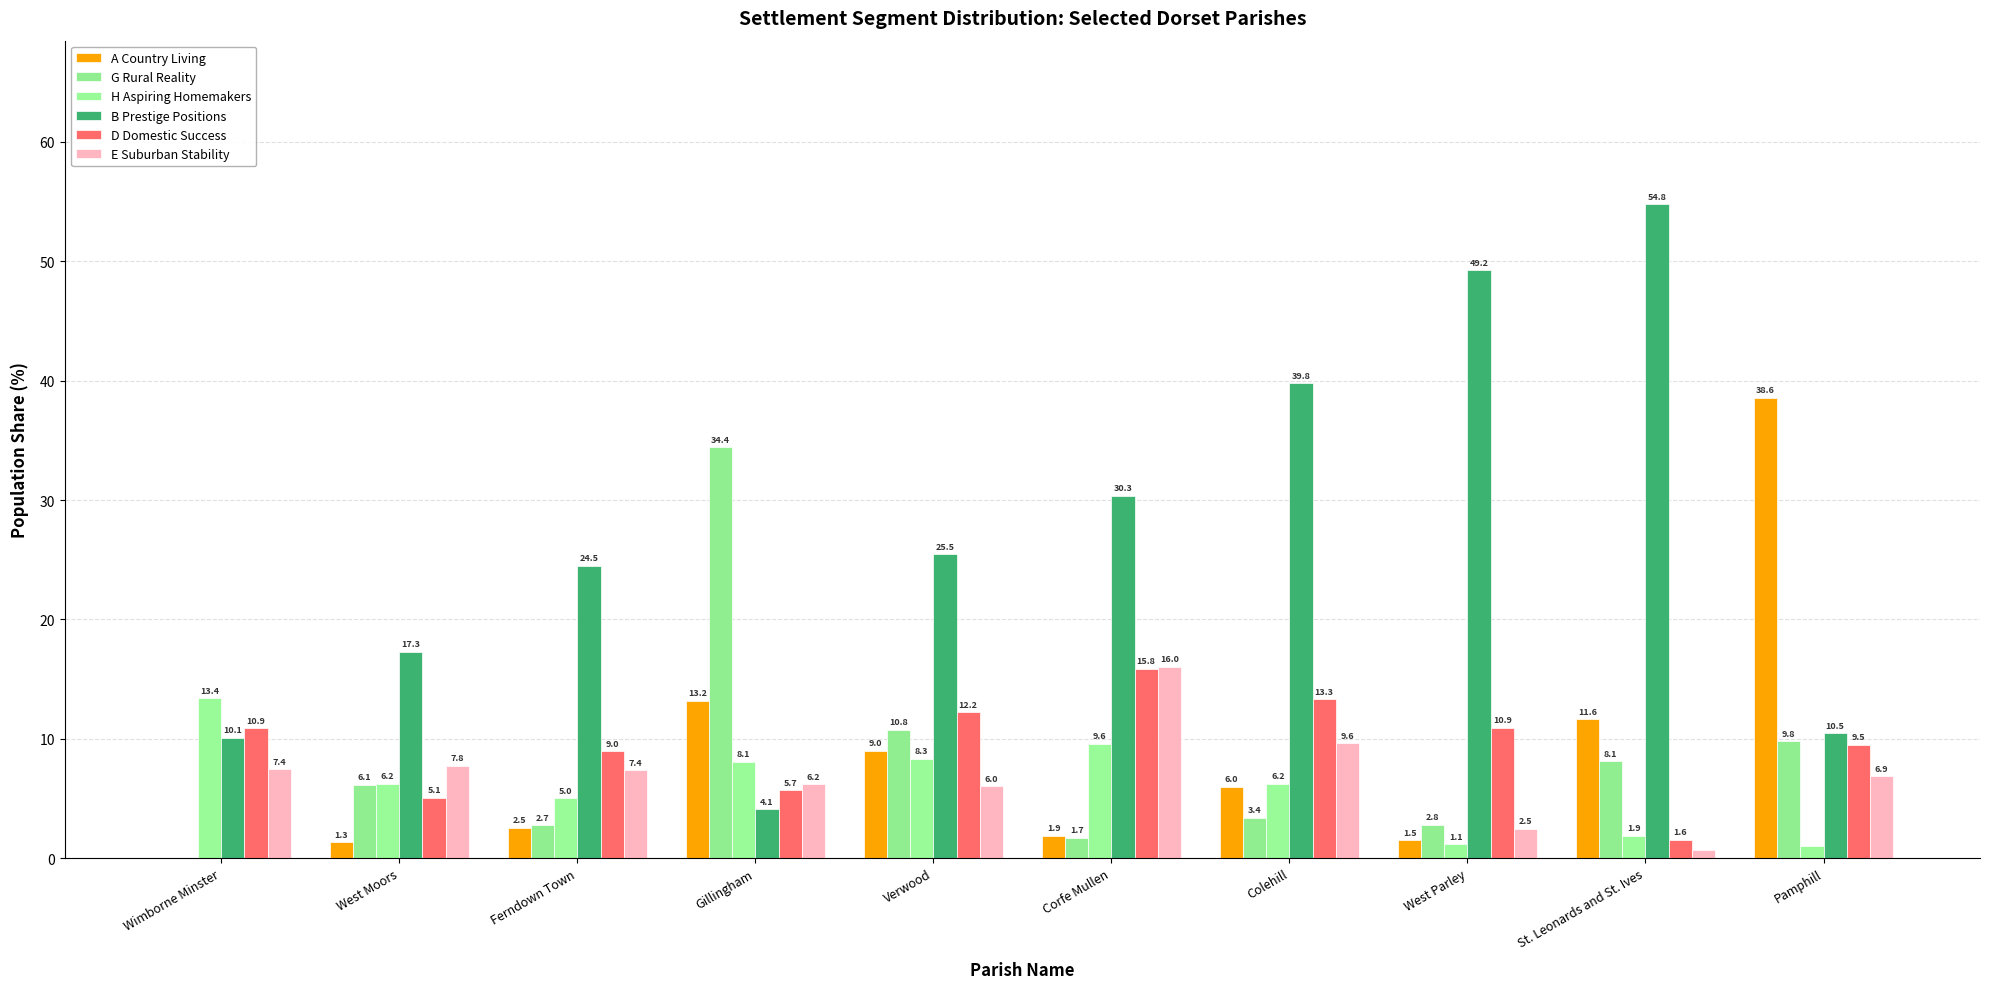

What is the difference between the highest and lowest values at Pamphill?

37.6